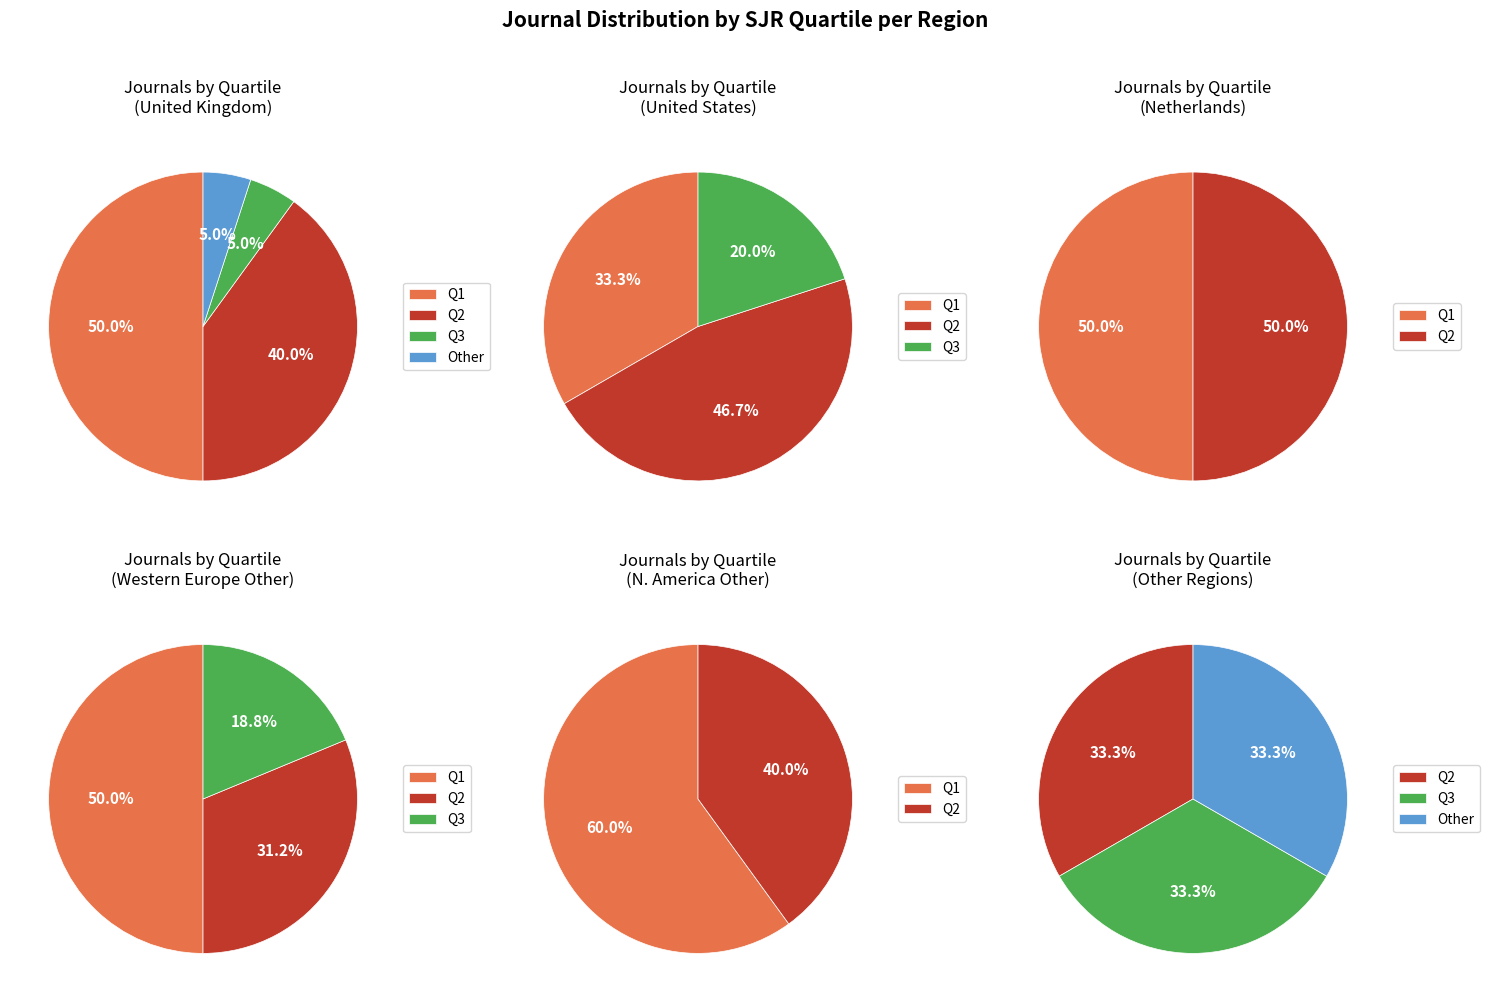

Between Q2 and Q1, which is larger?

Q1